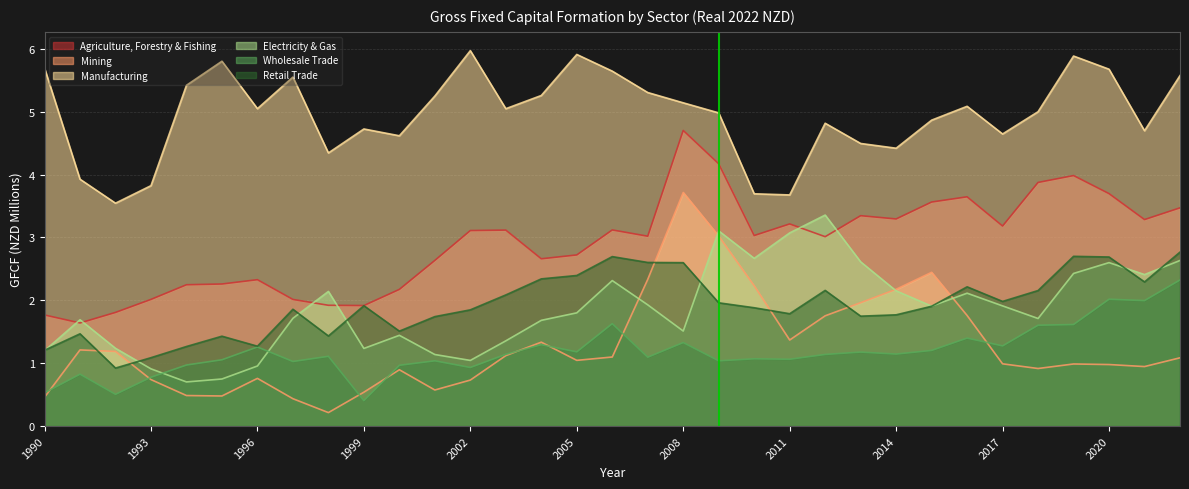

Where is the first local maximum for Retail Trade?

1991